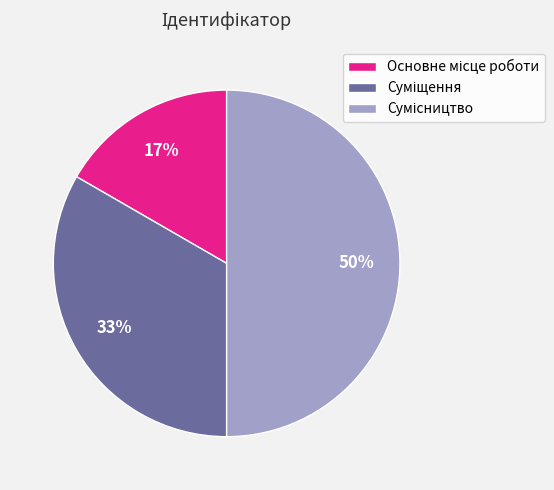

To the nearest percent, what is the average slice percentage?

33%